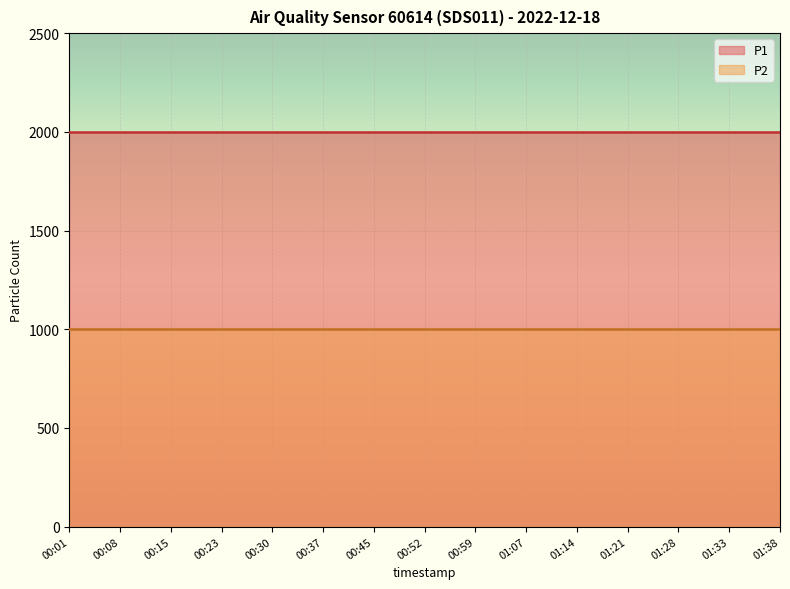

What are all the series names shown in the legend?

P1, P2